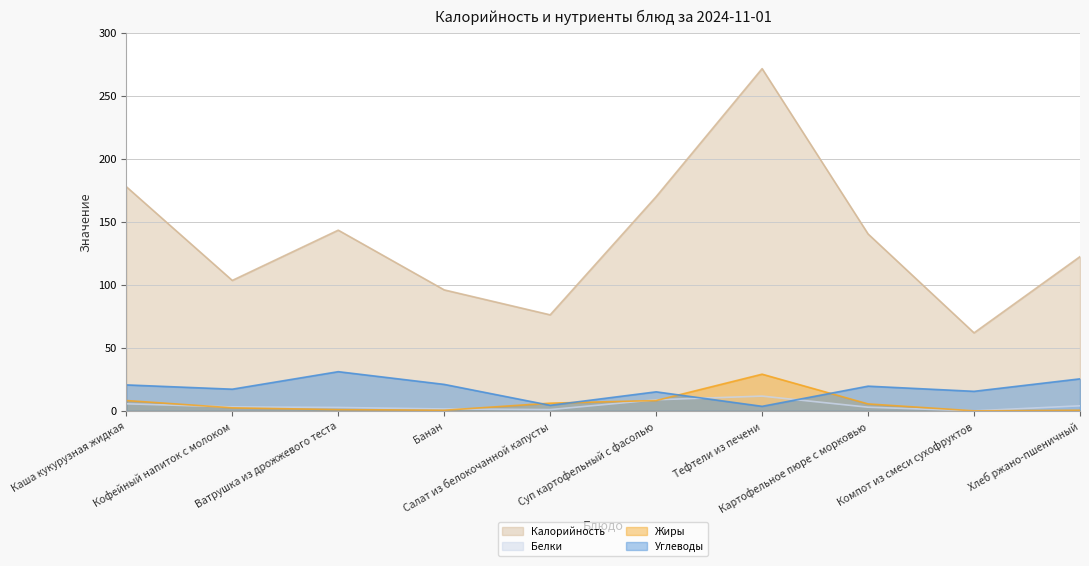

True or false: Углеводы and Белки intersect in this chart.

True